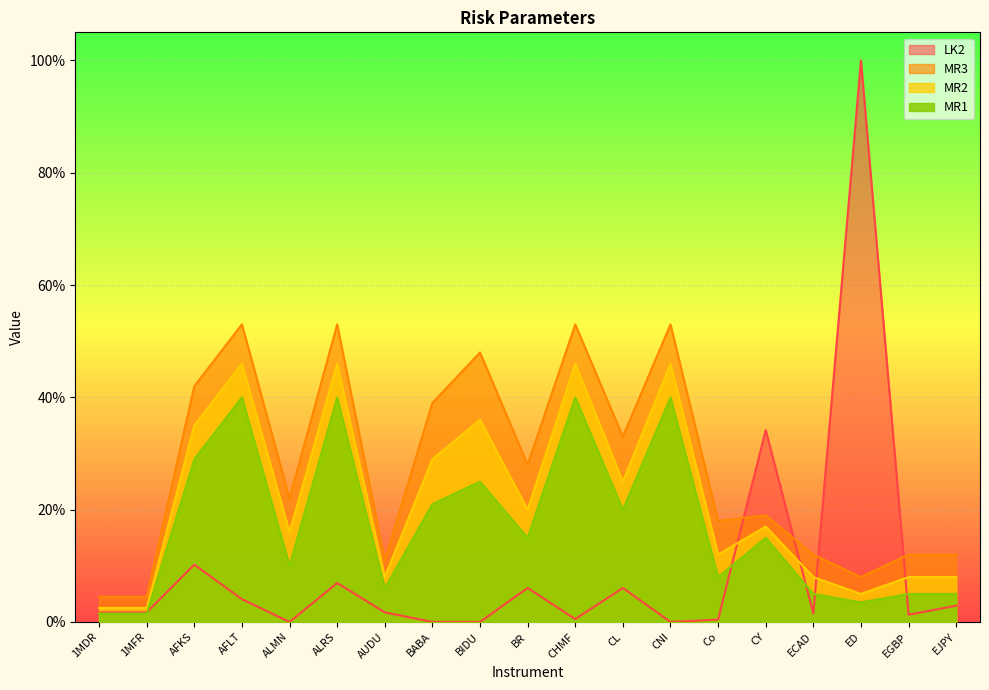

The MR1 series shows 0.2 at AFKS. True or false?

False